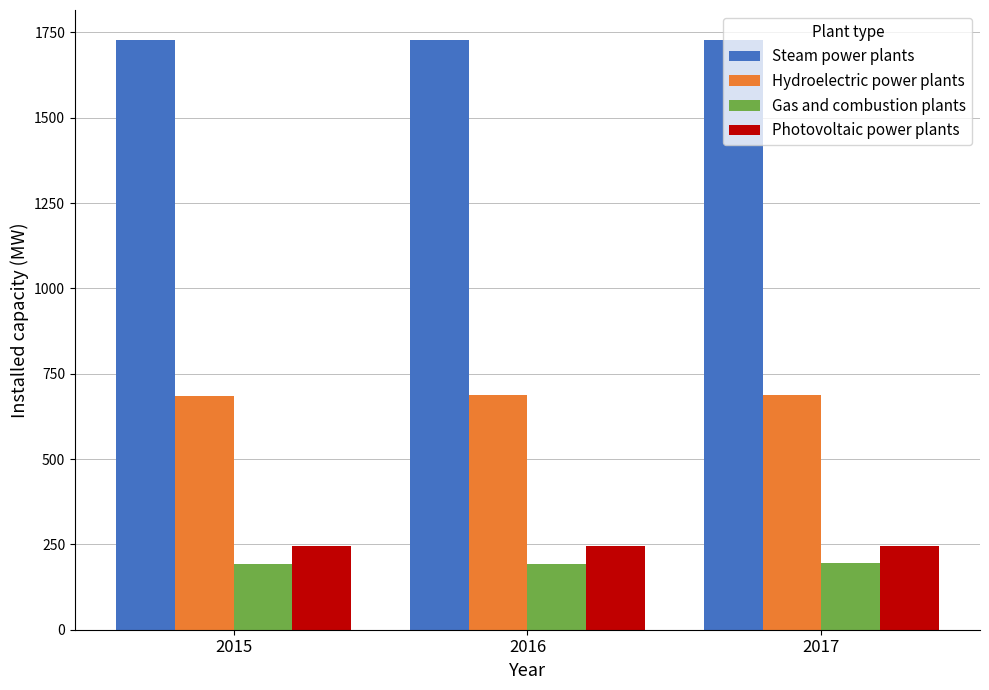

What is the difference between the Steam power plants values at 2017 and 2015?

0.6